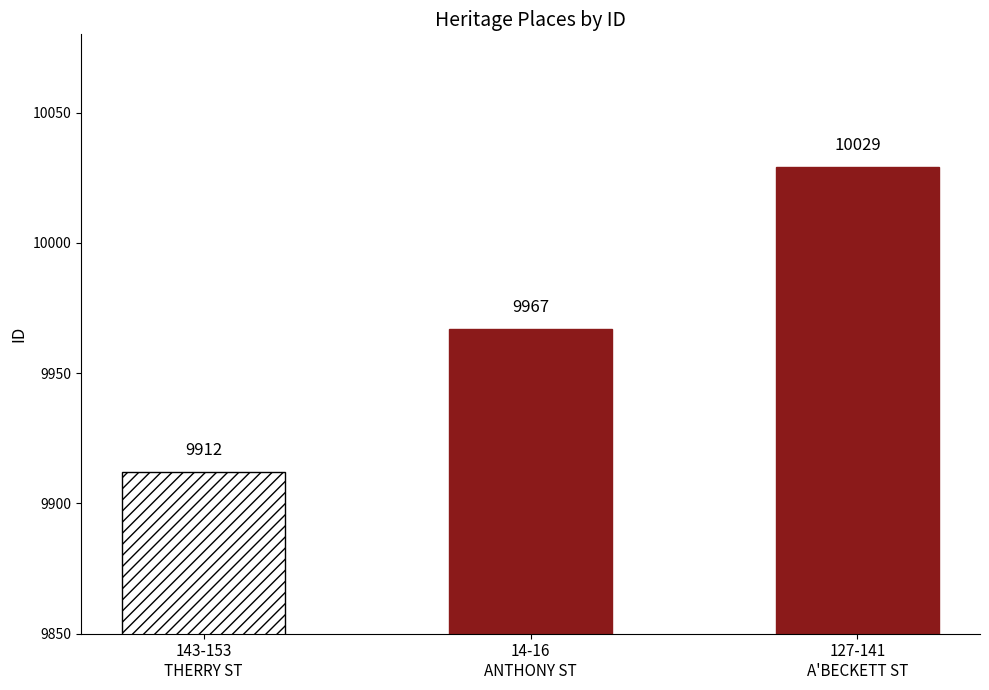

Reading right to left, transcribe all the data shown in this chart.

10029	9967	9912